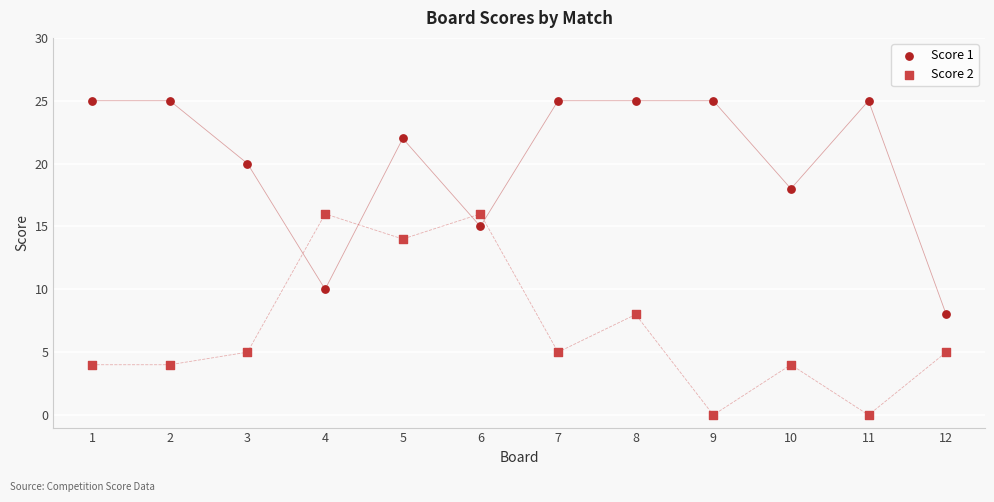

What are all the series names shown in the legend?

Score 1, Score 2